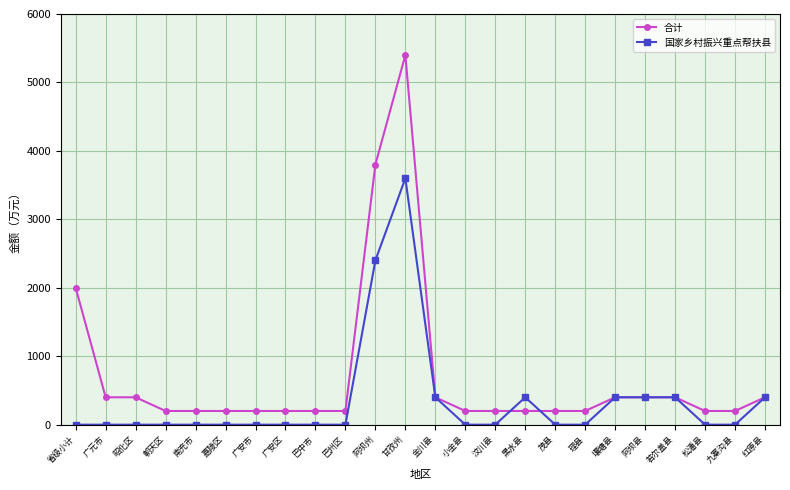

Which series has the largest total across all categories?

合计